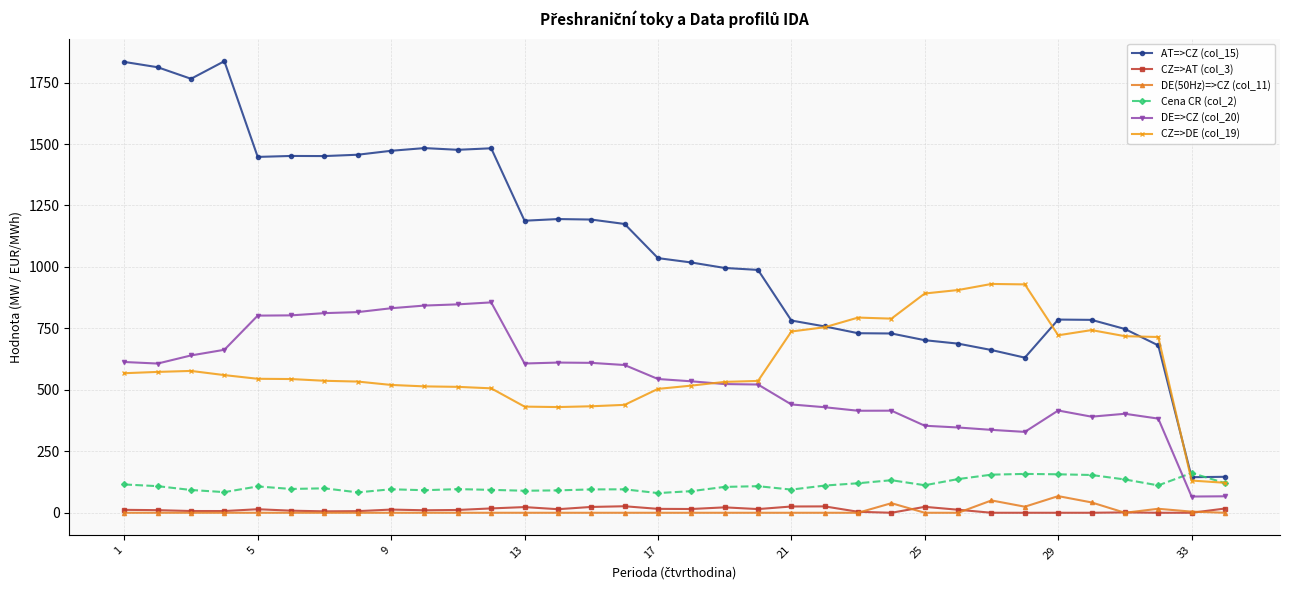

True or false: DE=>CZ (col_20) has more than 2 points higher than both neighbors.

True